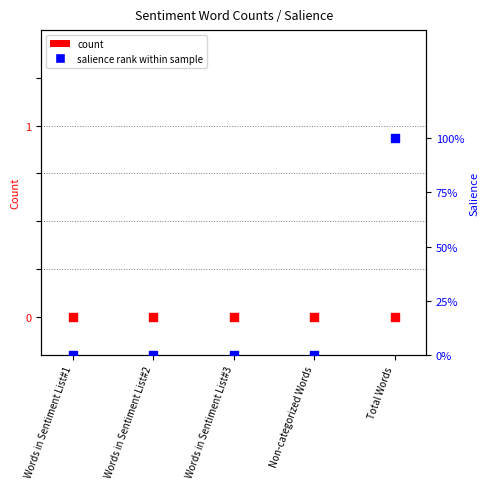

Which series contains the lowest Y value?

count